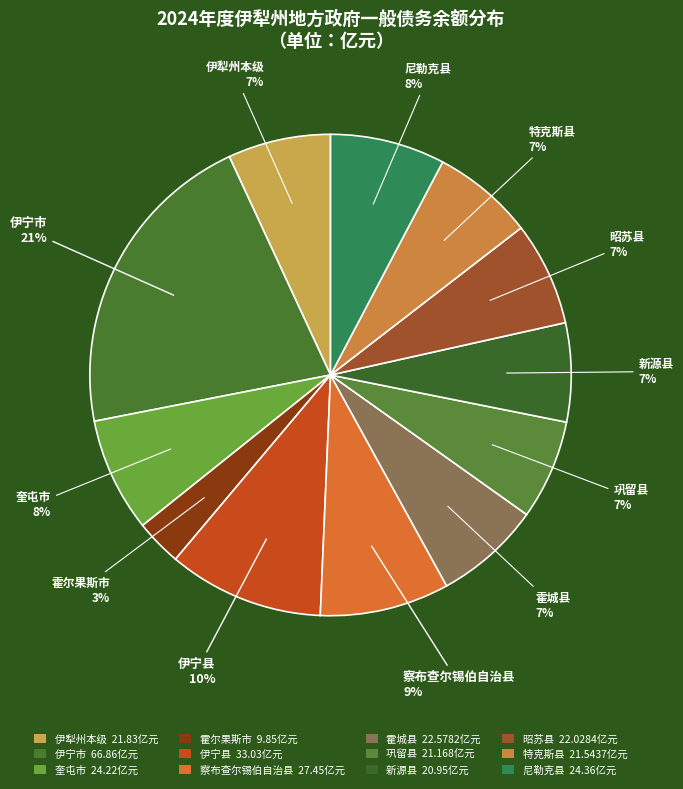

To the nearest percent, what portion does 察布查尔锡伯自治县 represent?

9%